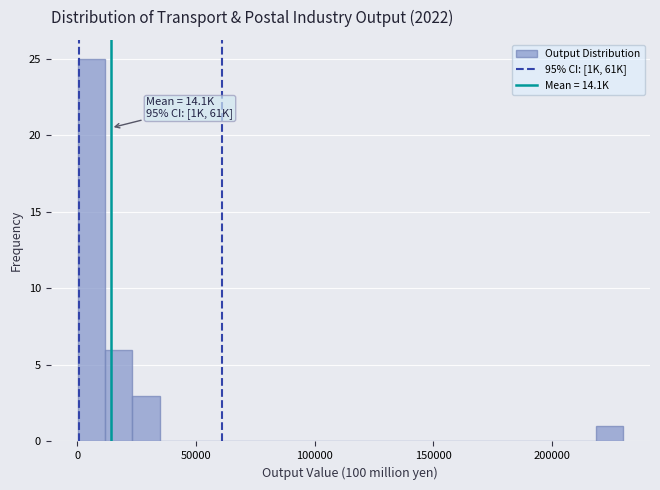

Read against the x-axis, roughly where is the centre of the tallest bar?

5000